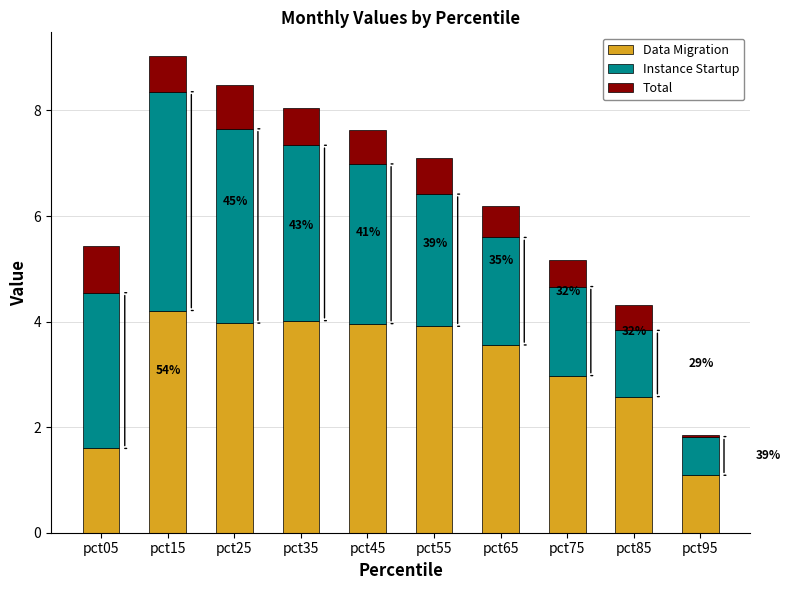

Reading right to left, list the values for the Data Migration series.

pct95=1.1	pct85=2.6	pct75=3.0	pct65=3.6	pct55=3.9	pct45=4.0	pct35=4.0	pct25=4.0	pct15=4.2	pct05=1.6